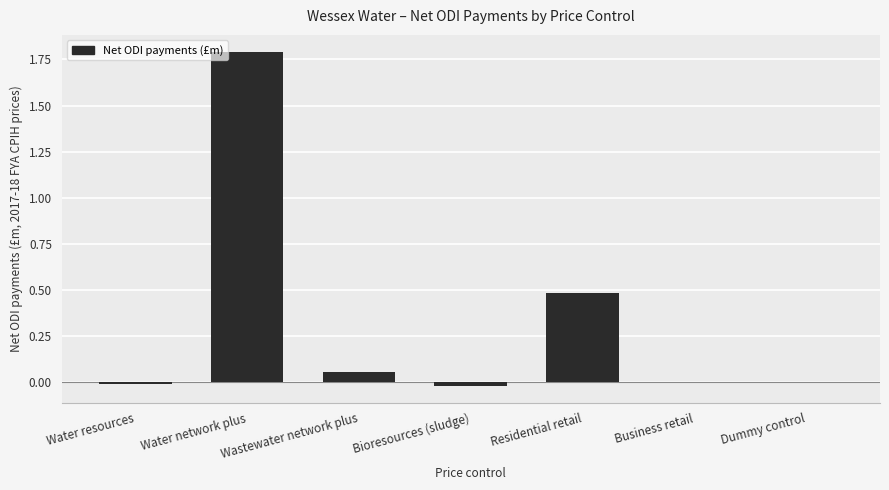

How many series are shown in this chart?

1